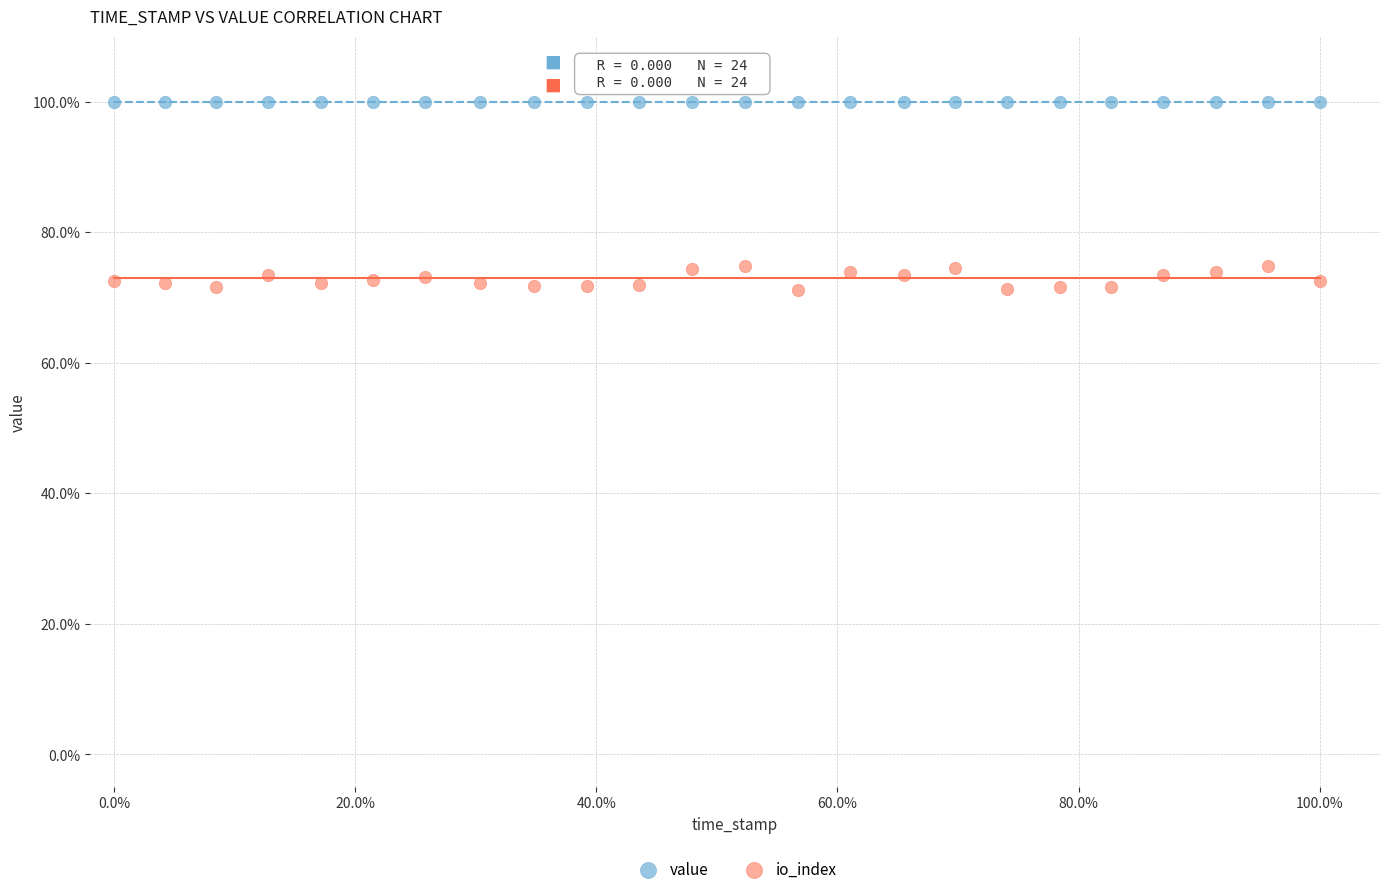

Which series contains the highest Y value?

value